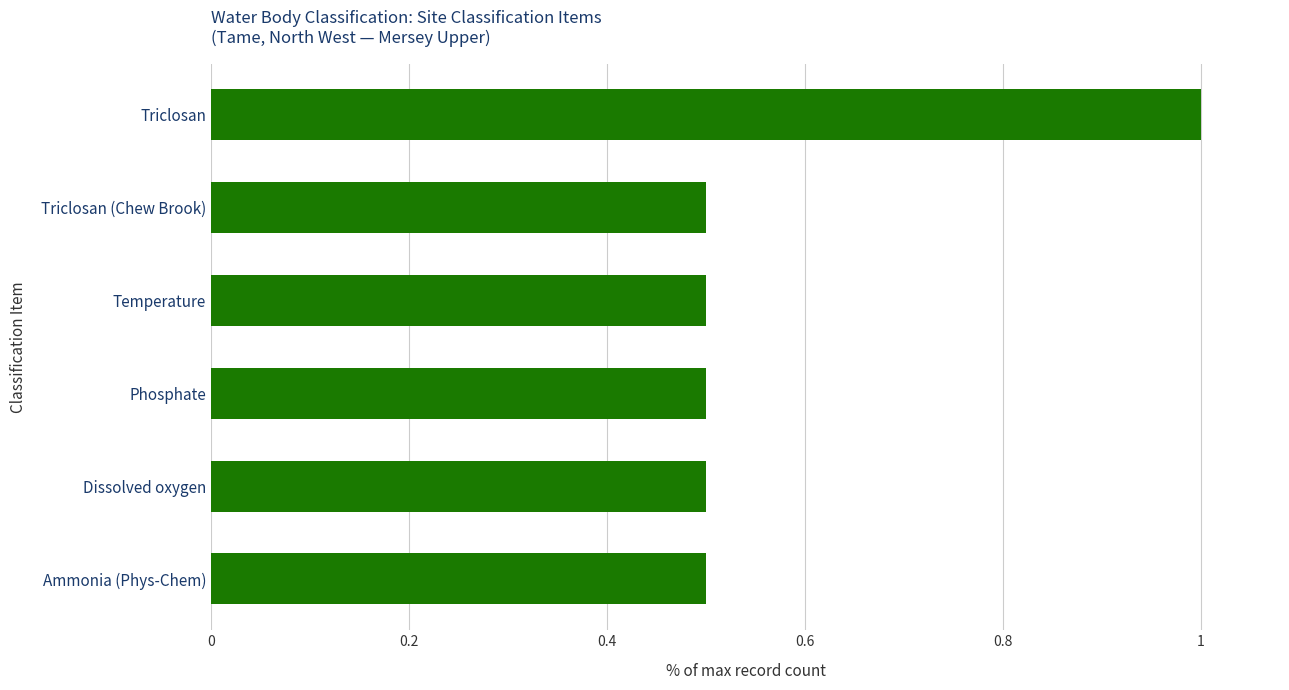

Reading top to bottom, transcribe all the data shown in this chart.

Triclosan=1.0	Triclosan (Chew Brook)=0.5	Temperature=0.5	Phosphate=0.5	Dissolved oxygen=0.5	Ammonia (Phys-Chem)=0.5